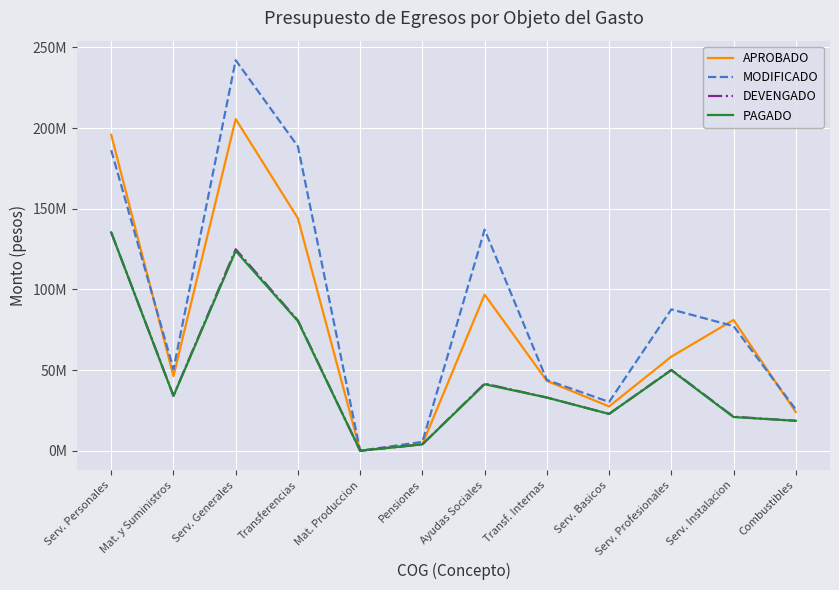

What are all the series names shown in the legend?

APROBADO, MODIFICADO, DEVENGADO, PAGADO